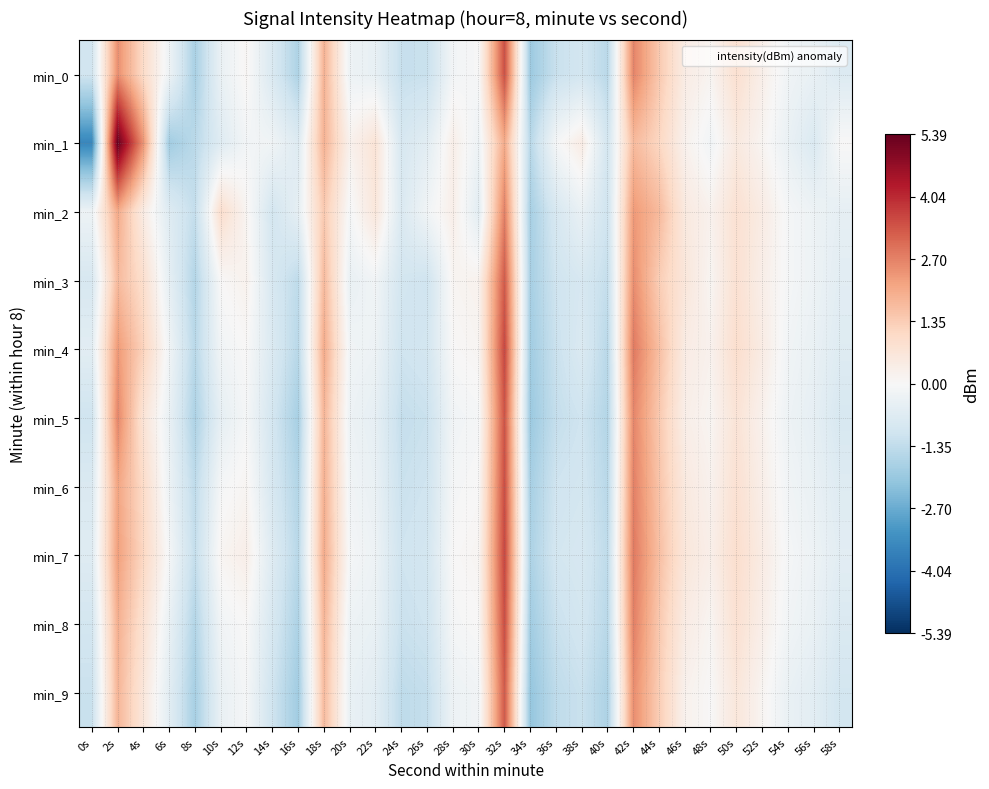

Rank the series by their maximum value, from highest to lowest.

min_1, min_4, min_7, min_6, min_8, min_0, min_5, min_3, min_9, min_2